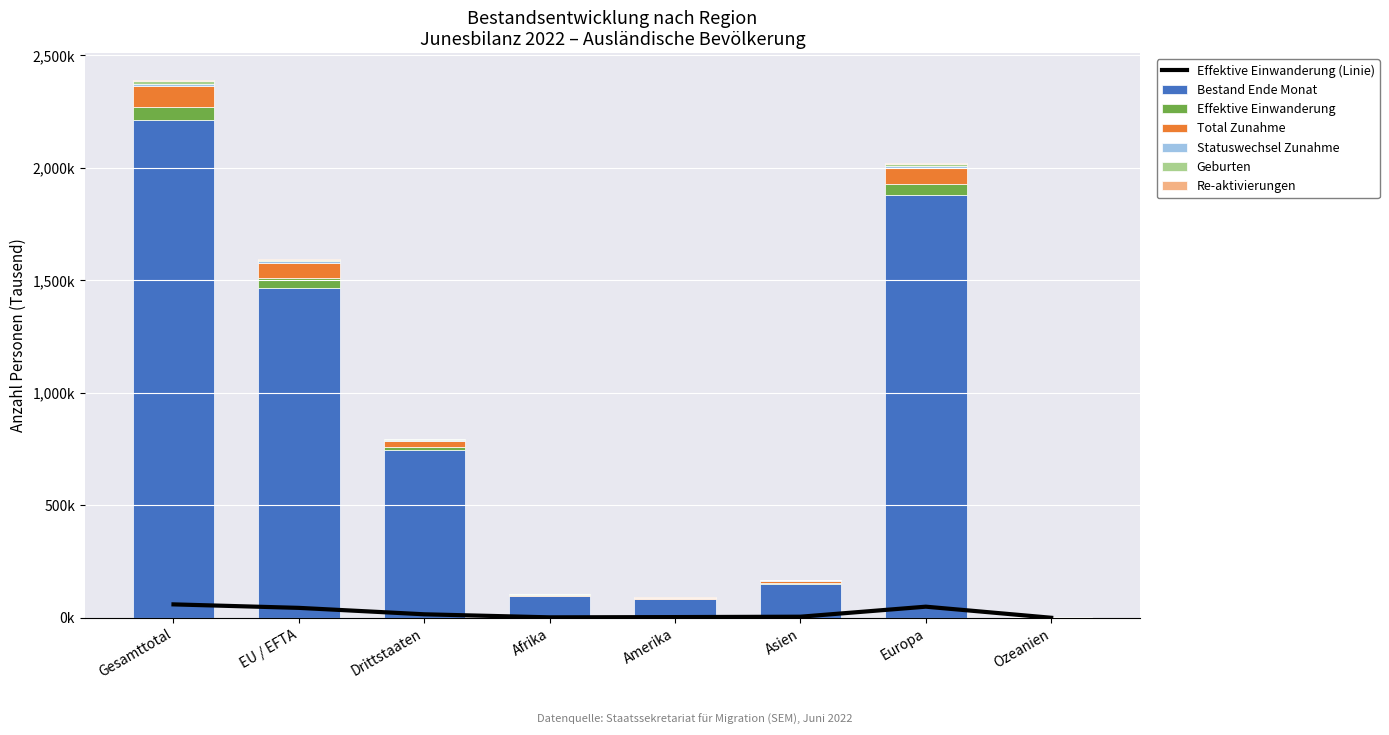

Is the value of Bestand Ende Monat at Asien greater than the value of Total Zunahme at Ozeanien?

Yes